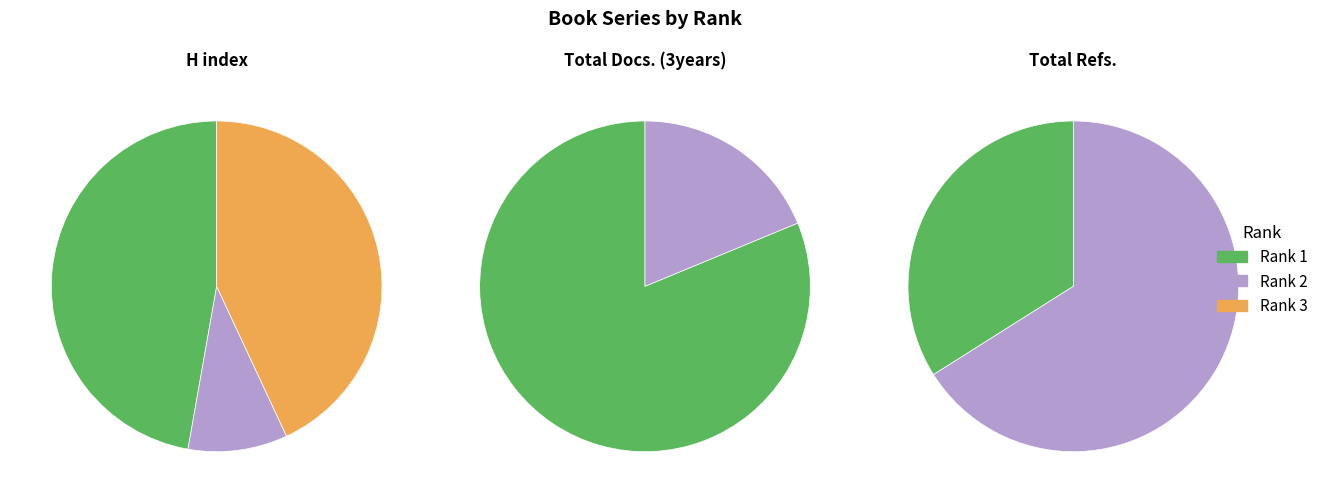

Count the number of slices in the pie.

3